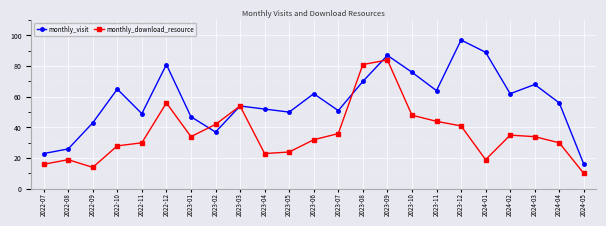

Which series has the widest spread of values?

monthly_visit